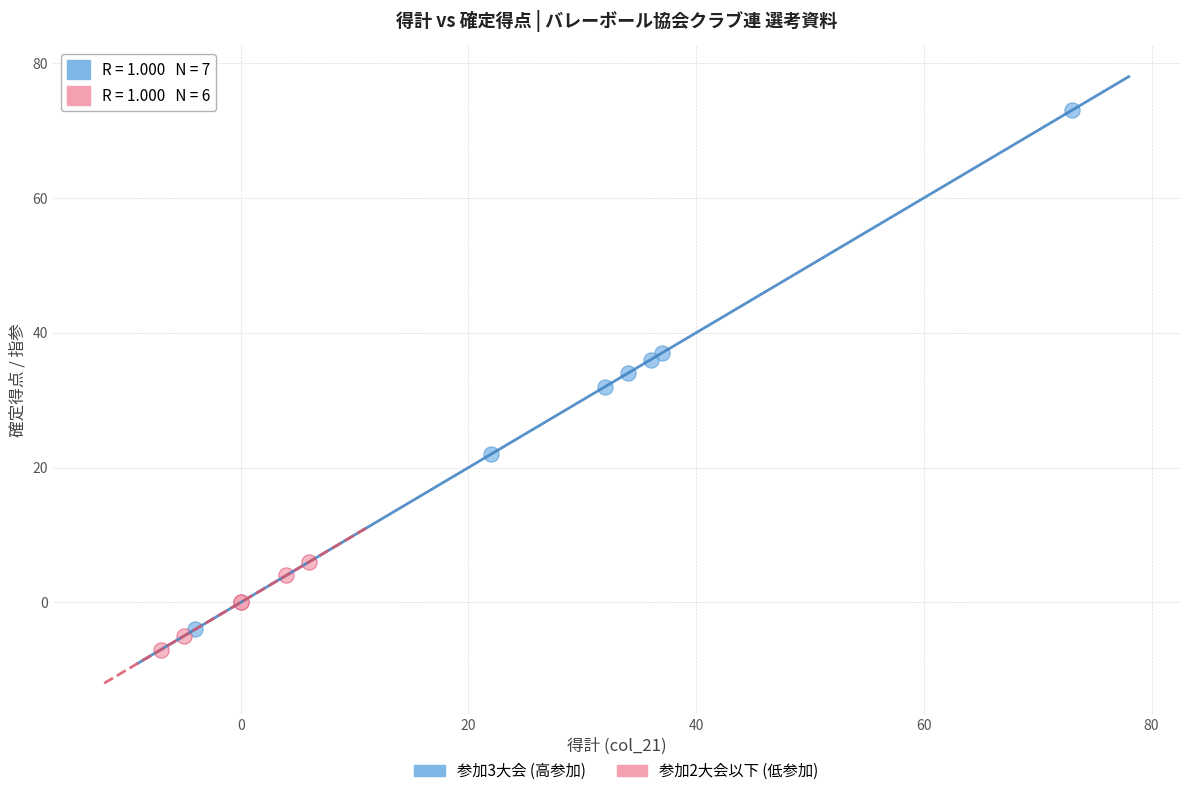

Which series reaches the maximum Y coordinate?

参加3大会 (高参加)